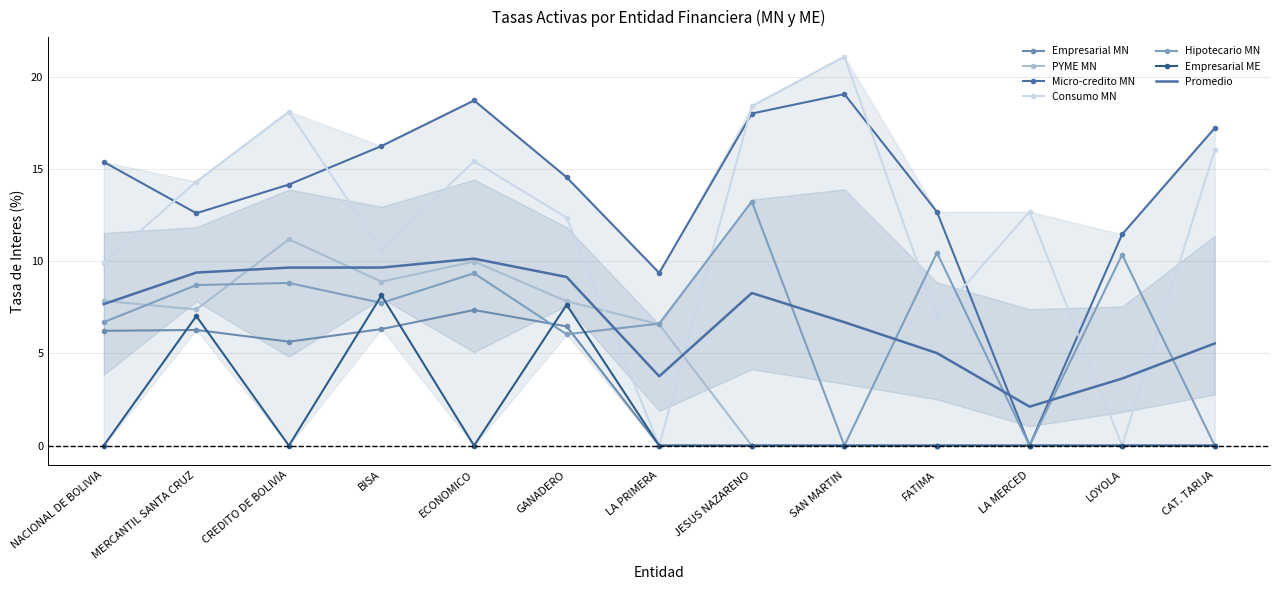

True or false: Empresarial MN and Consumo MN cross at least once.

False